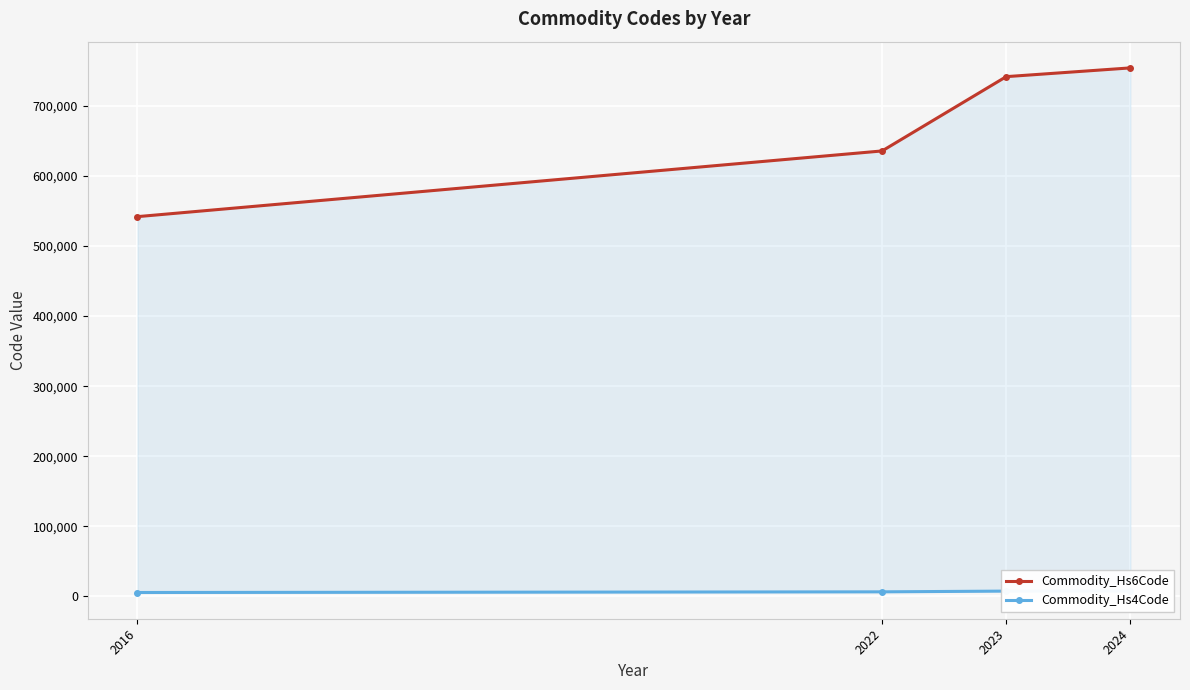

What is the difference between the second highest and minimum values in the Commodity_Hs6Code series?

199868.4